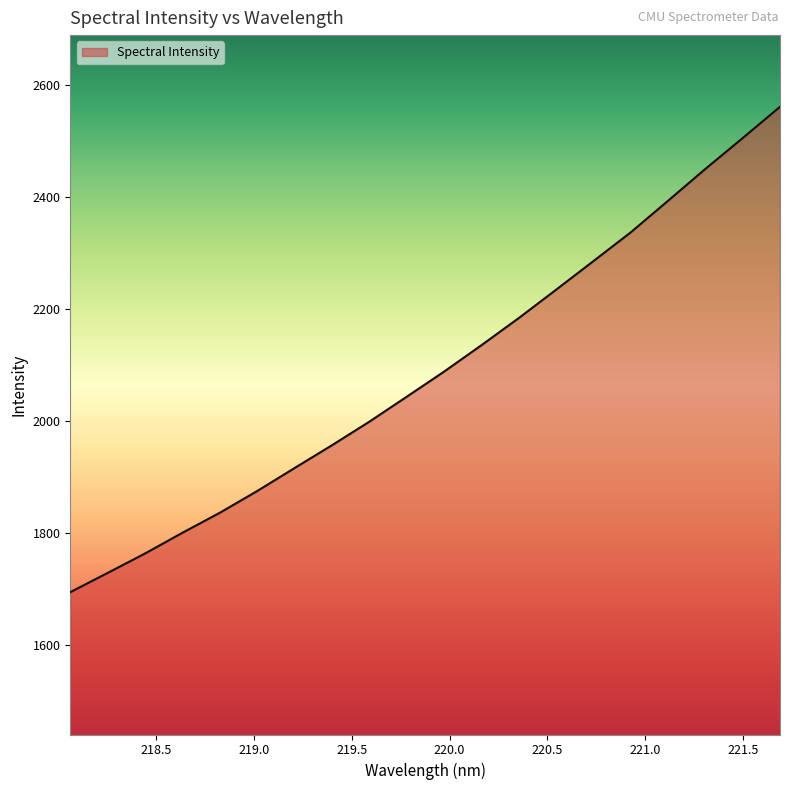

Count the number of categories in the chart.

20